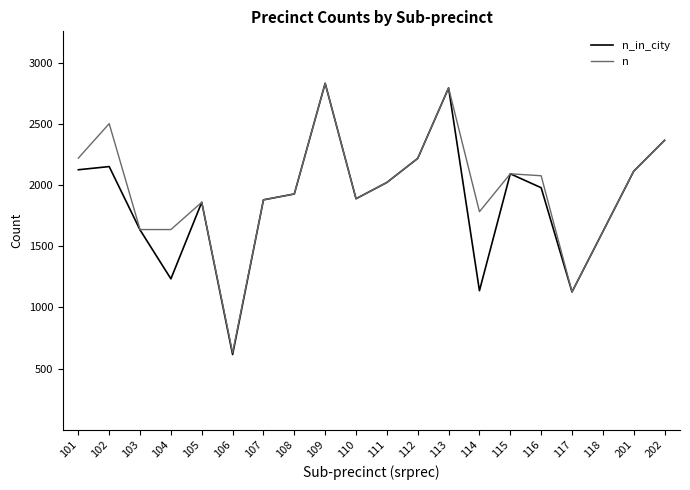

The value of n at 104 is 1637. True or false?

True